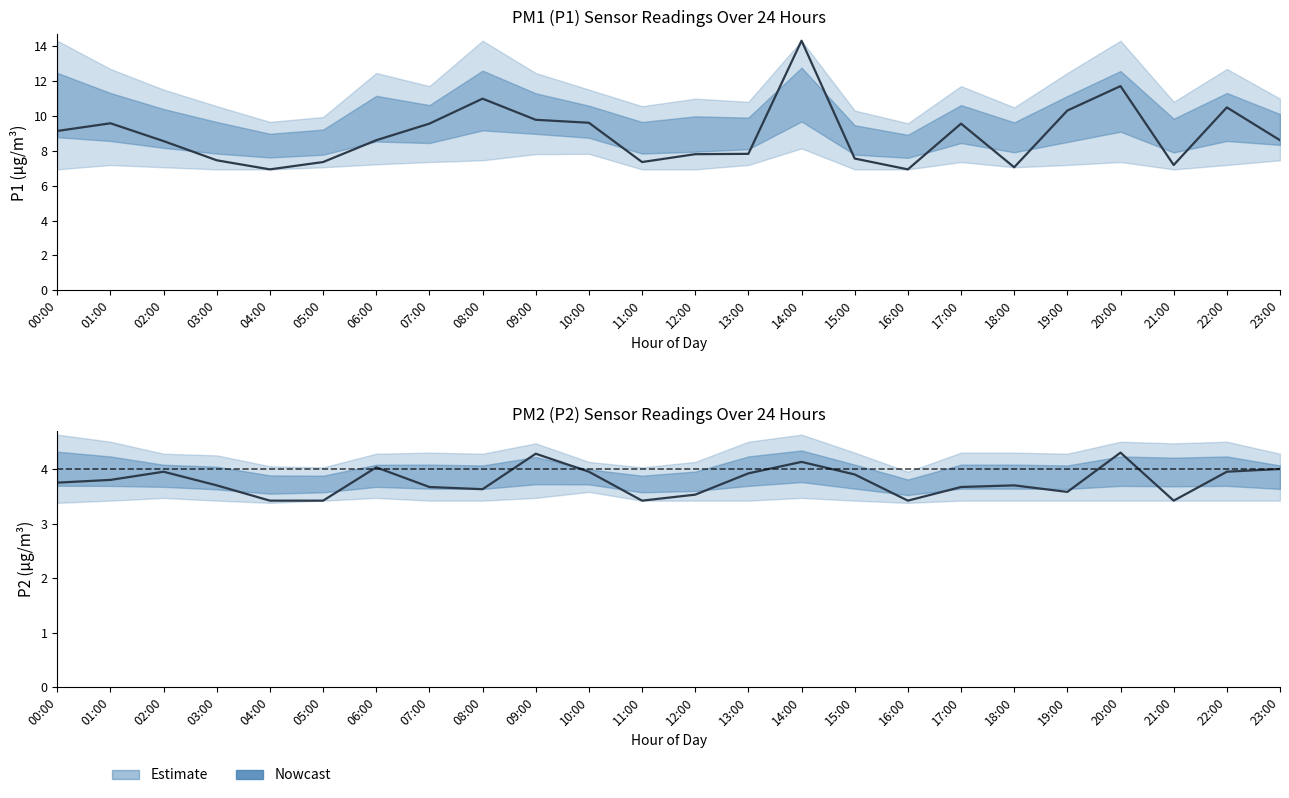

What is the total value across all series at 14:00?

18.4